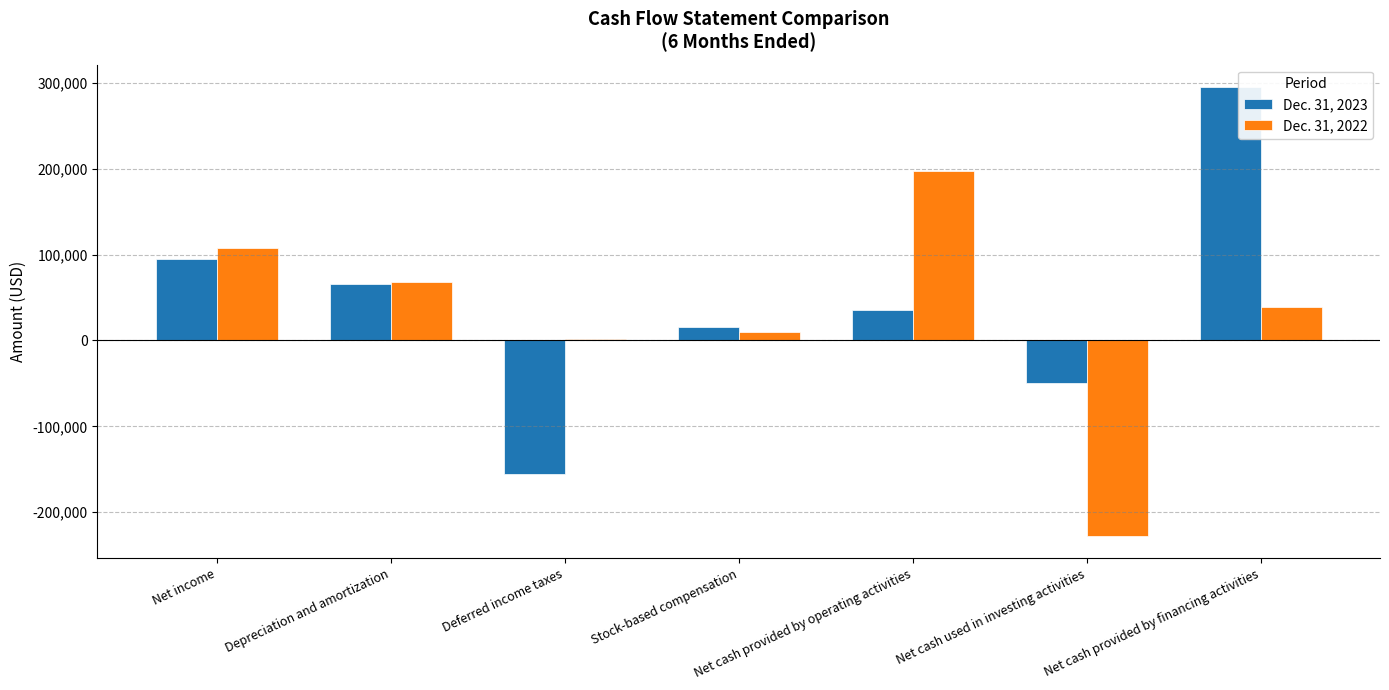

What is the minimum value for Dec. 31, 2023?

-154933